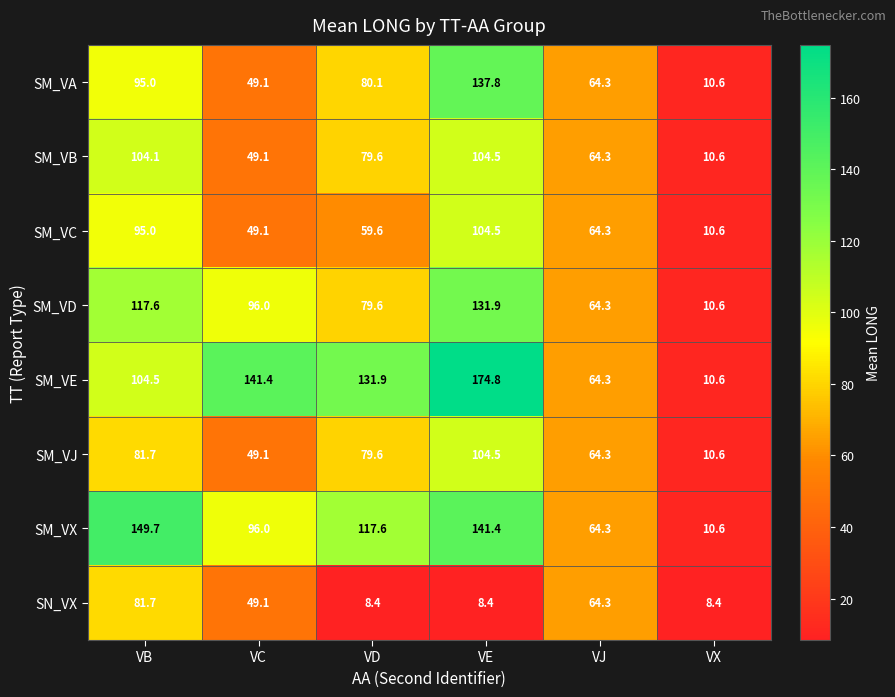

What is the approximate value of SM_VE at VE?

174.8